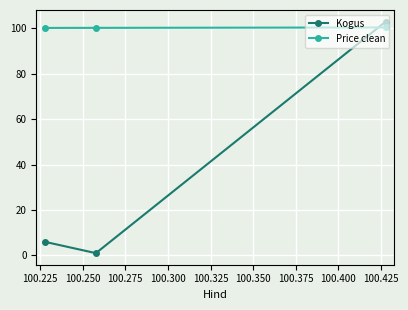

Which series has the largest total across all categories?

Price clean